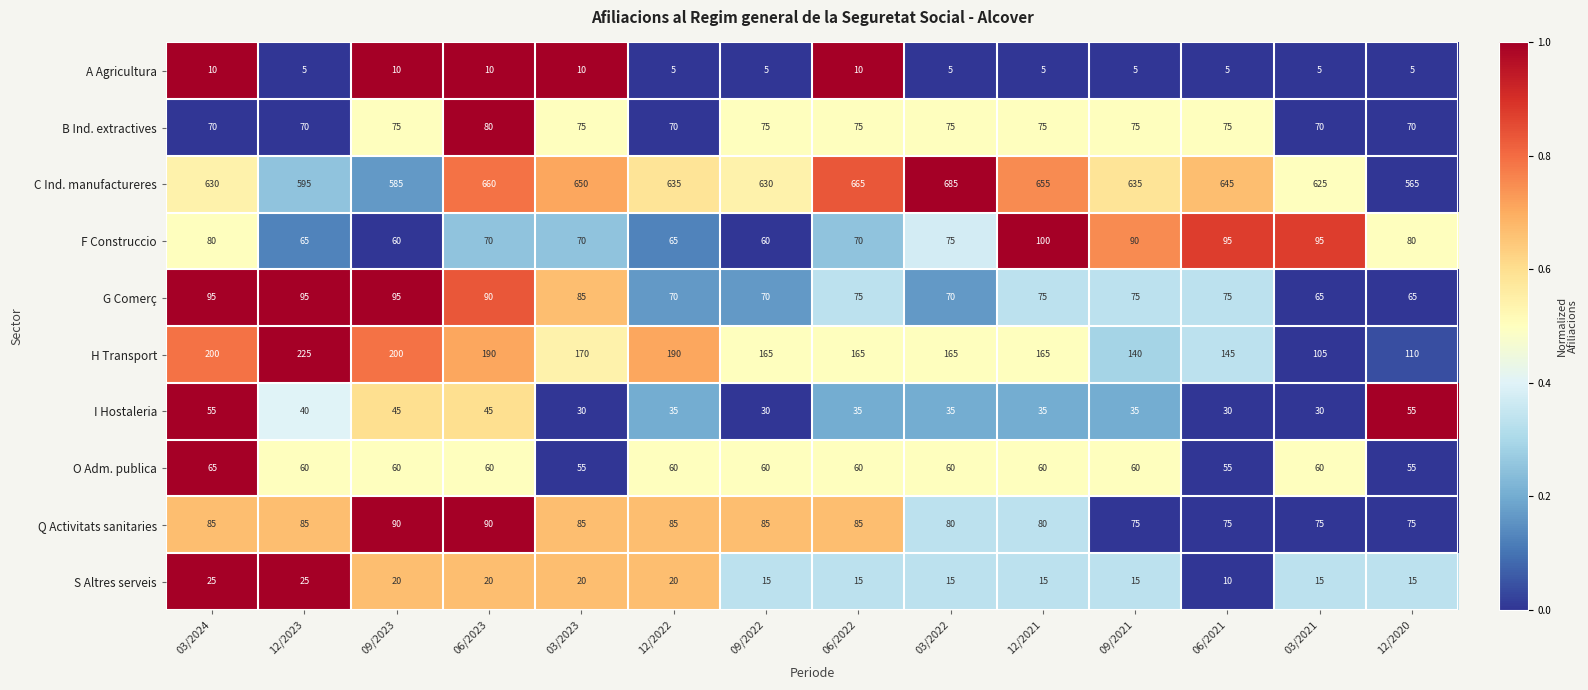

What is the spread (max minus min) of values at 12/2022?

630